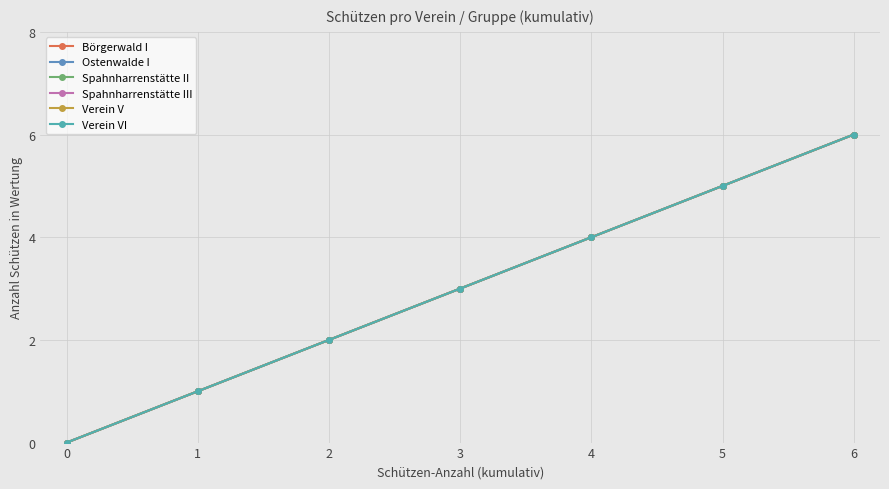

At which label is Ostenwalde I closest to 3?

3